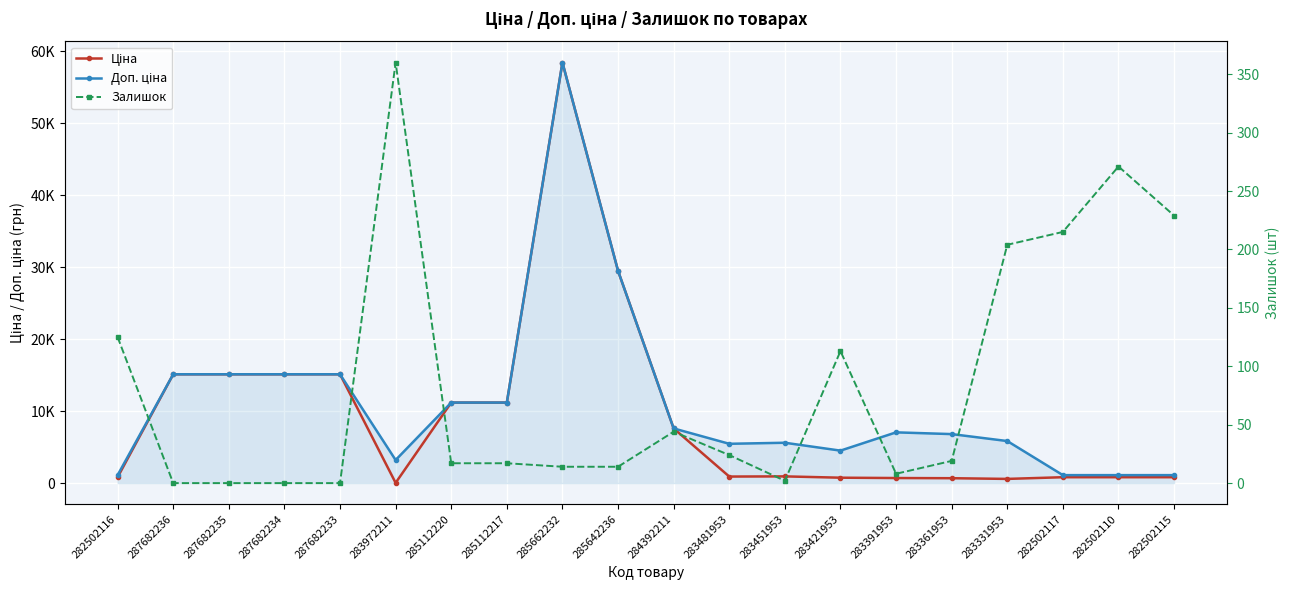

What is the total value across all series at 282502110?

2198.7